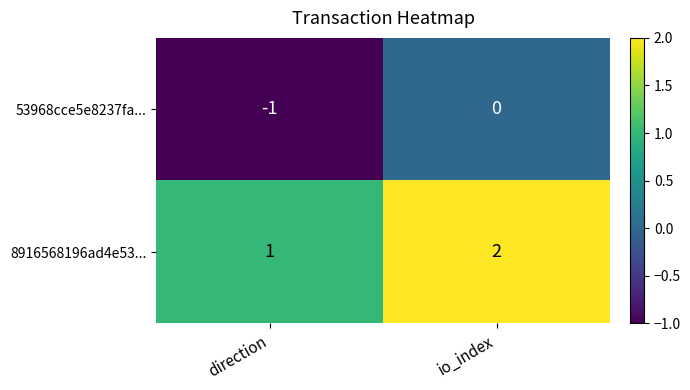

What is the difference between the highest and lowest values at direction?

2